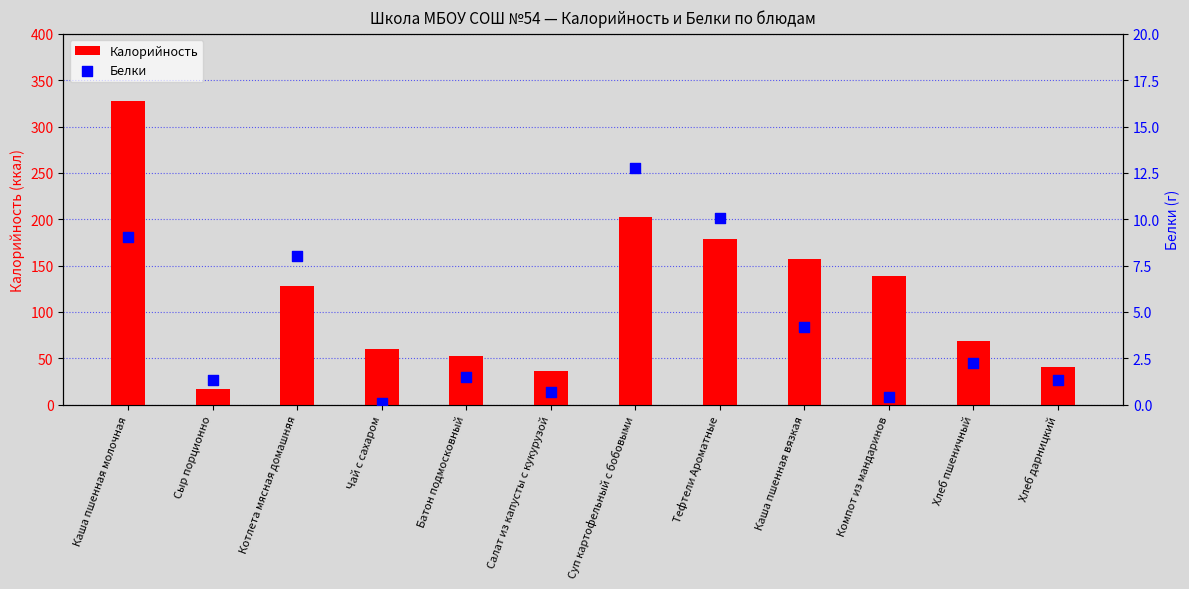

Which series has the largest total across all categories?

Калорийность